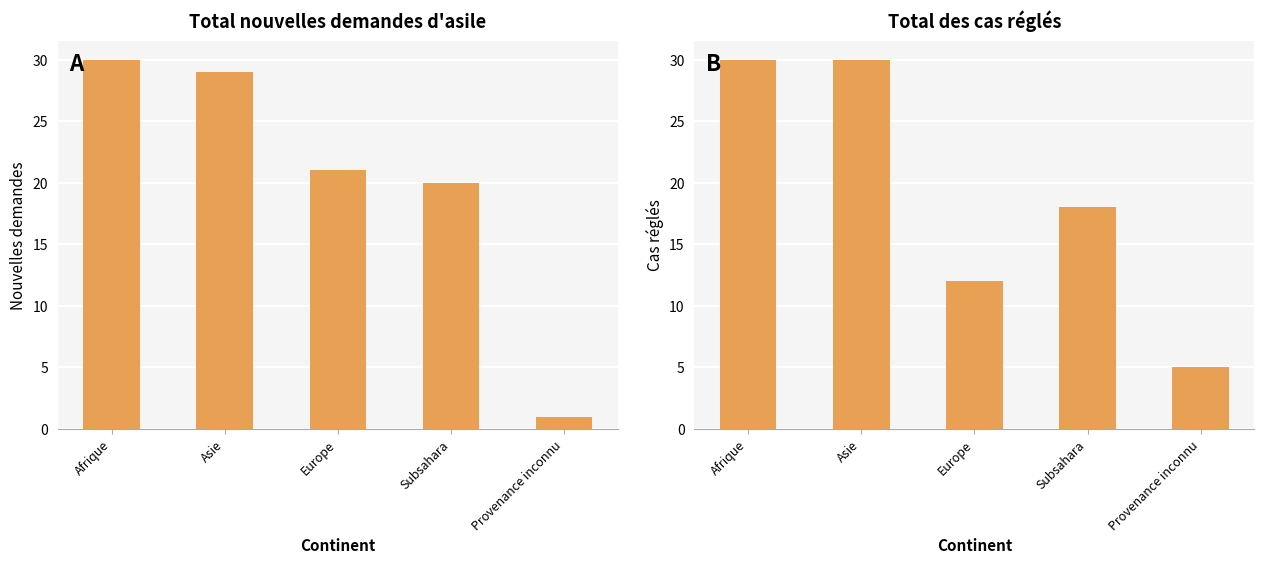

What position from the left is Asie?

2